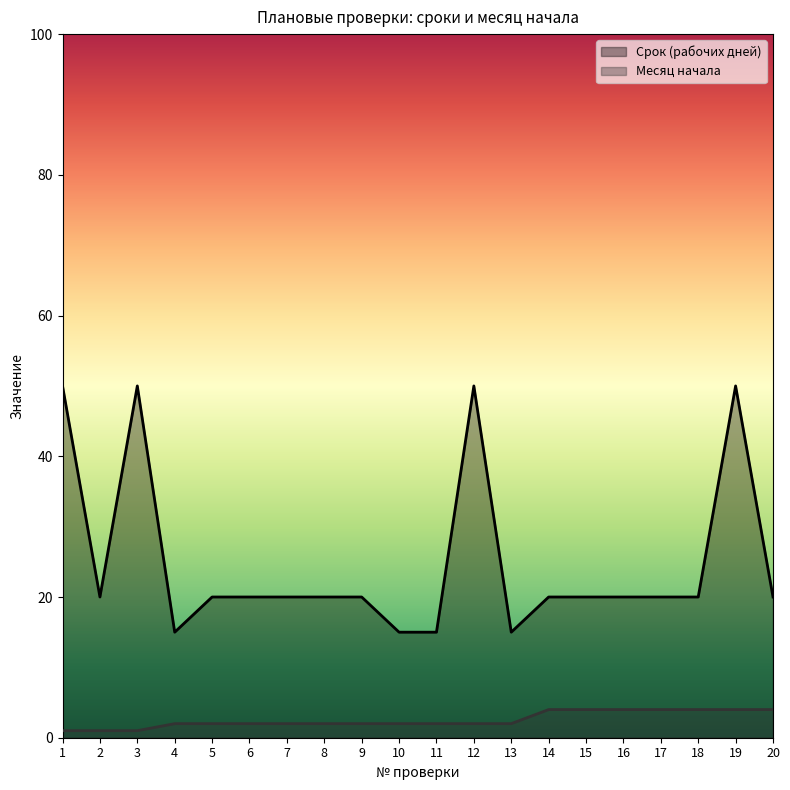

Does the chart display data point markers on the line(s)?

No